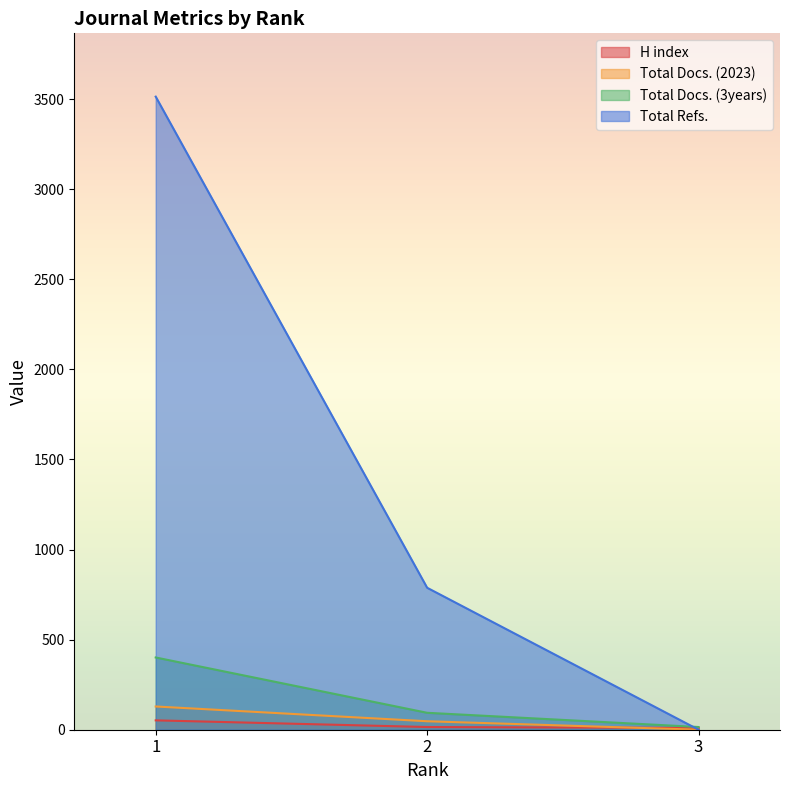

What is the average value of the H index series?

26